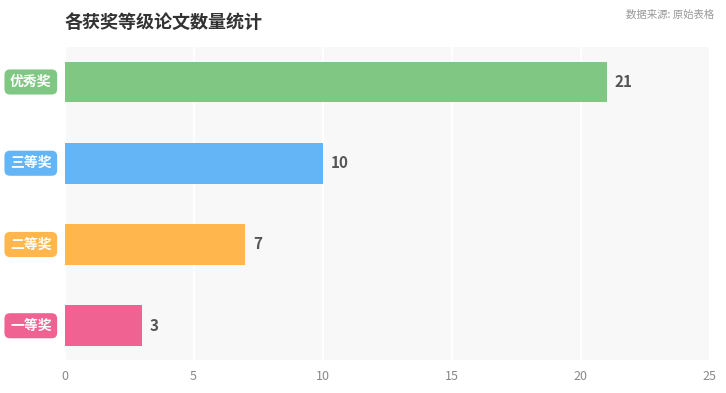

The chart shows a value of 6 at 三等奖. True or false?

False